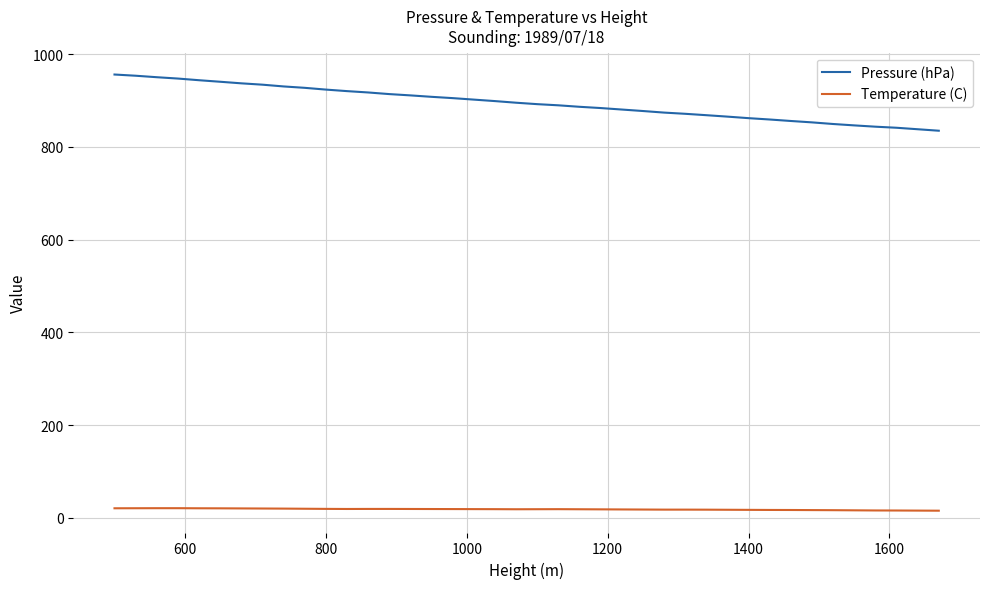

What are all the series names shown in the legend?

Pressure (hPa), Temperature (C)